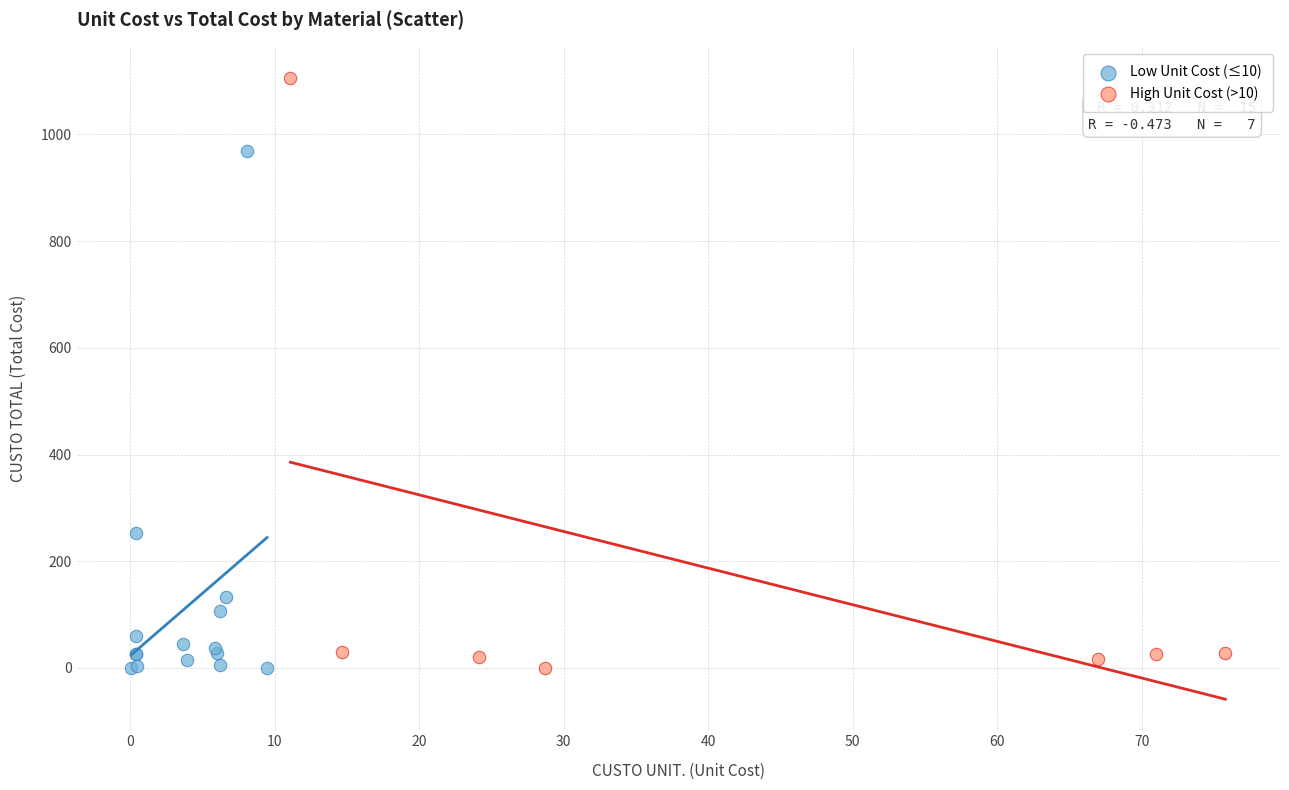

Which series contains the highest Y value?

High Unit Cost (>10)